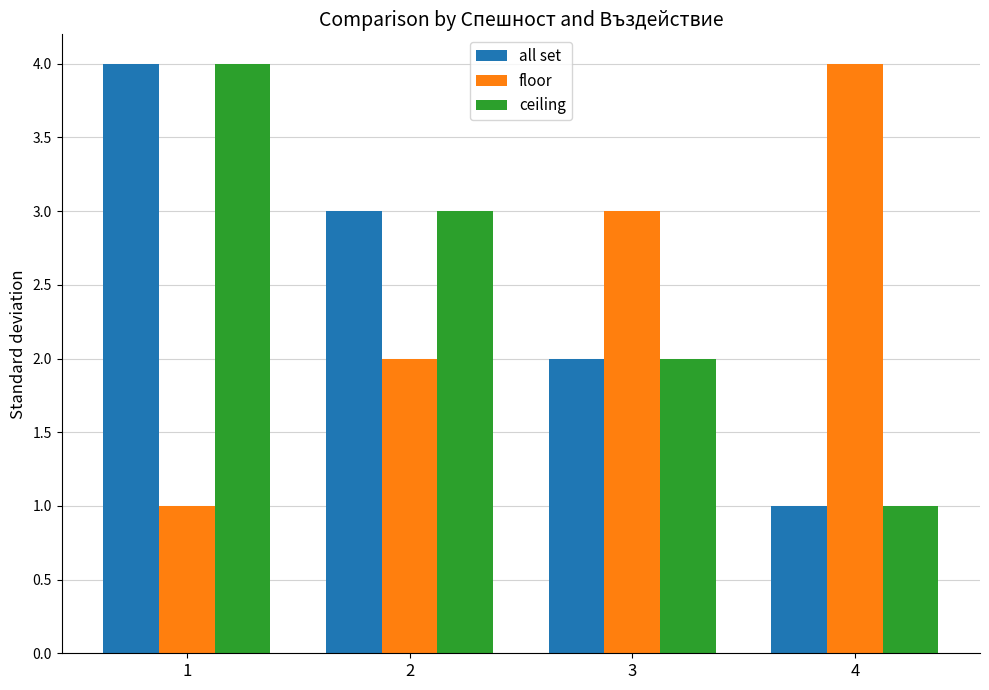

How many series are shown in this chart?

3